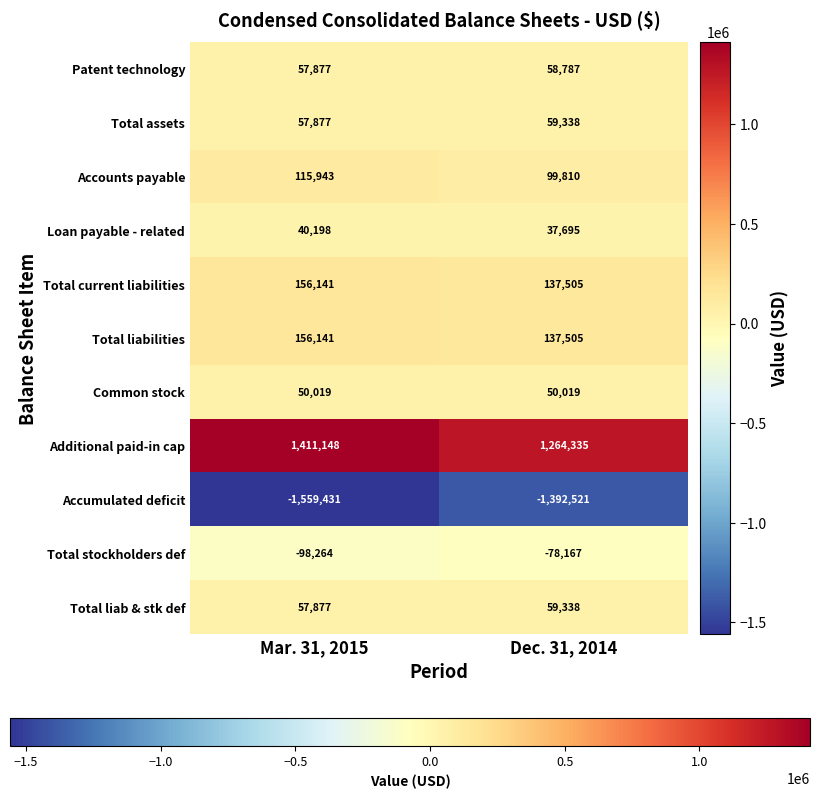

Which series has the largest total across all categories?

Additional paid-in cap